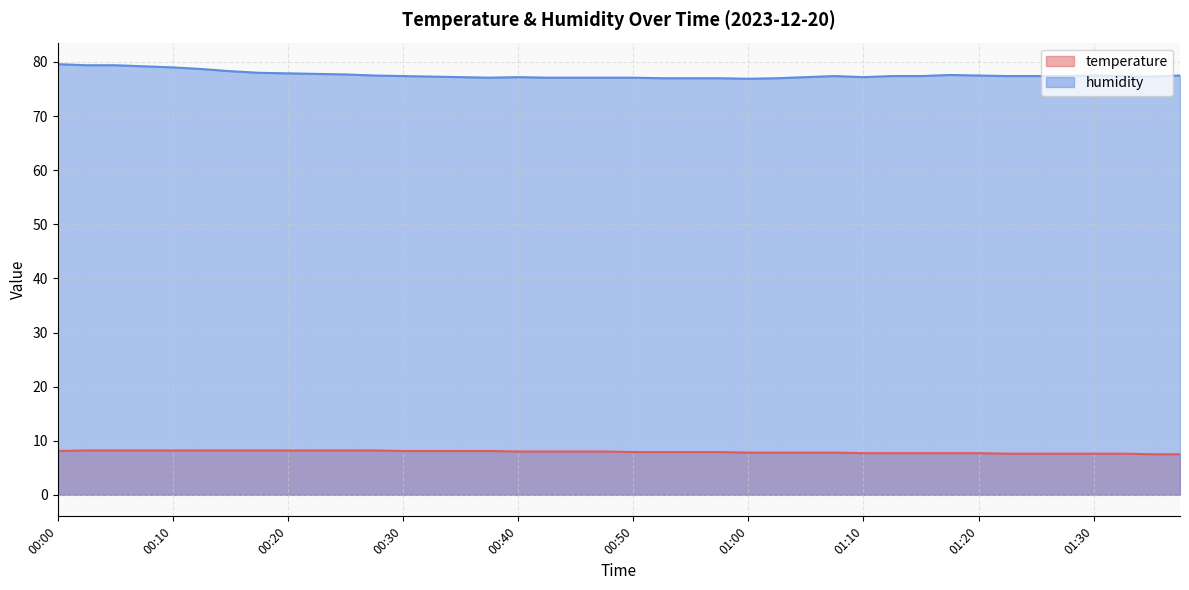

Between 00:45 and 01:35, which is larger?

00:45